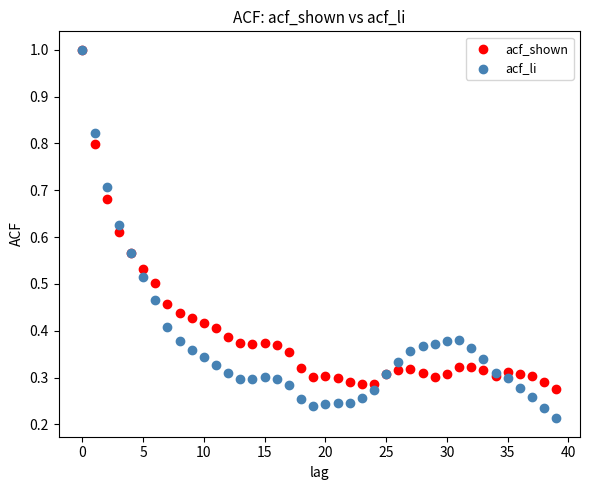

Which series contains the lowest Y value?

acf_li